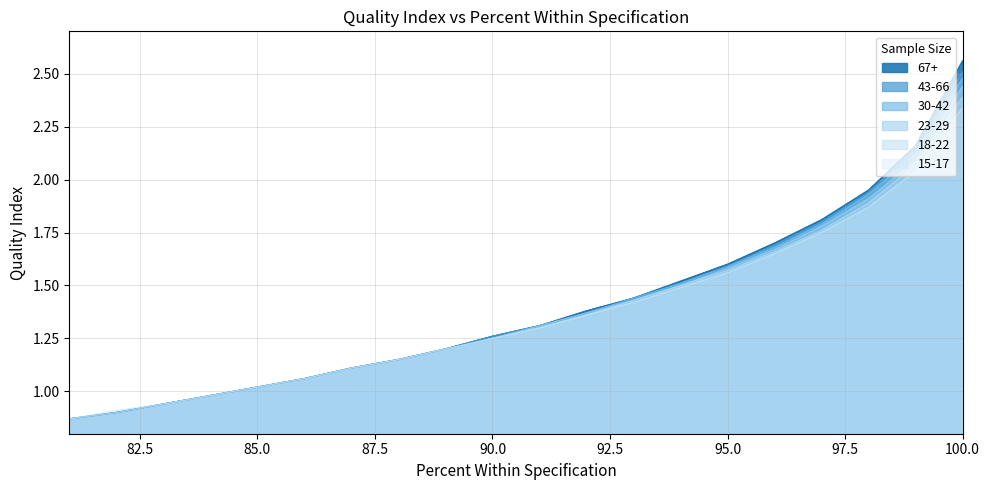

Which series has the widest spread of values?

67+